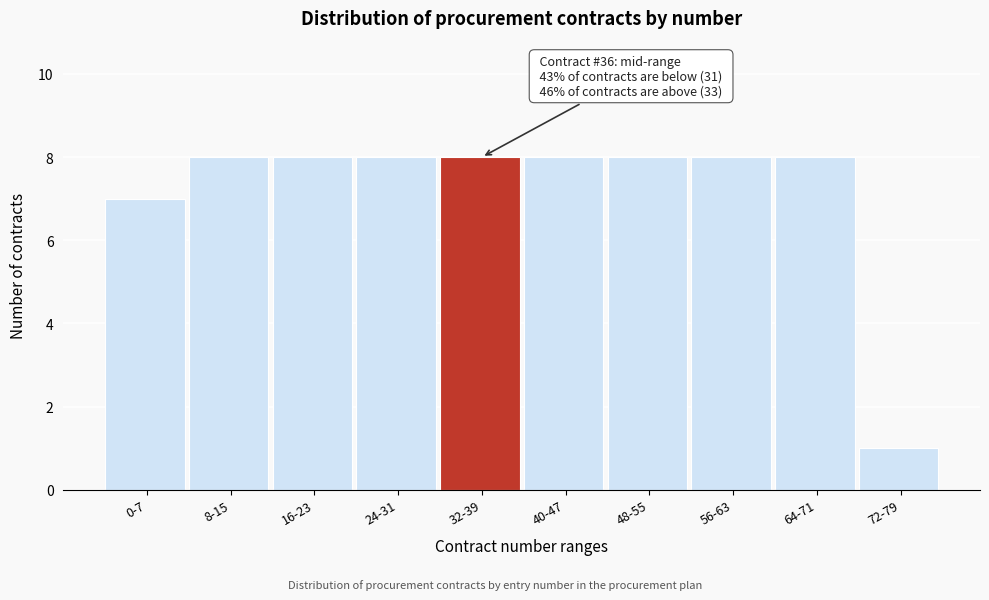

Reading left to right, list all the values displayed in this chart.

0-7=7	8-15=8	16-23=8	24-31=8	32-39=8	40-47=8	48-55=8	56-63=8	64-71=8	72-79=1